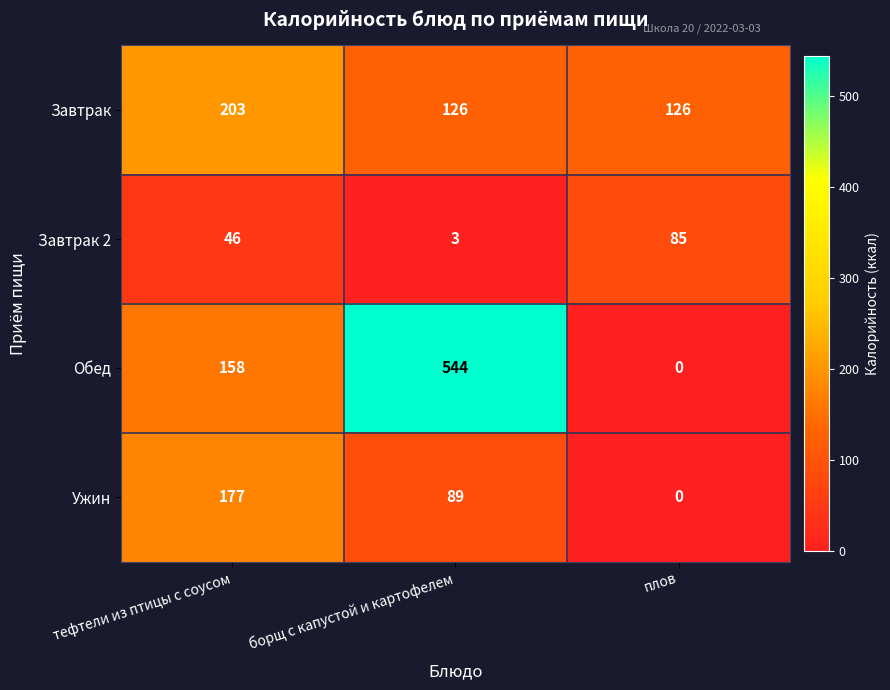

Count the number of categories in the chart.

3